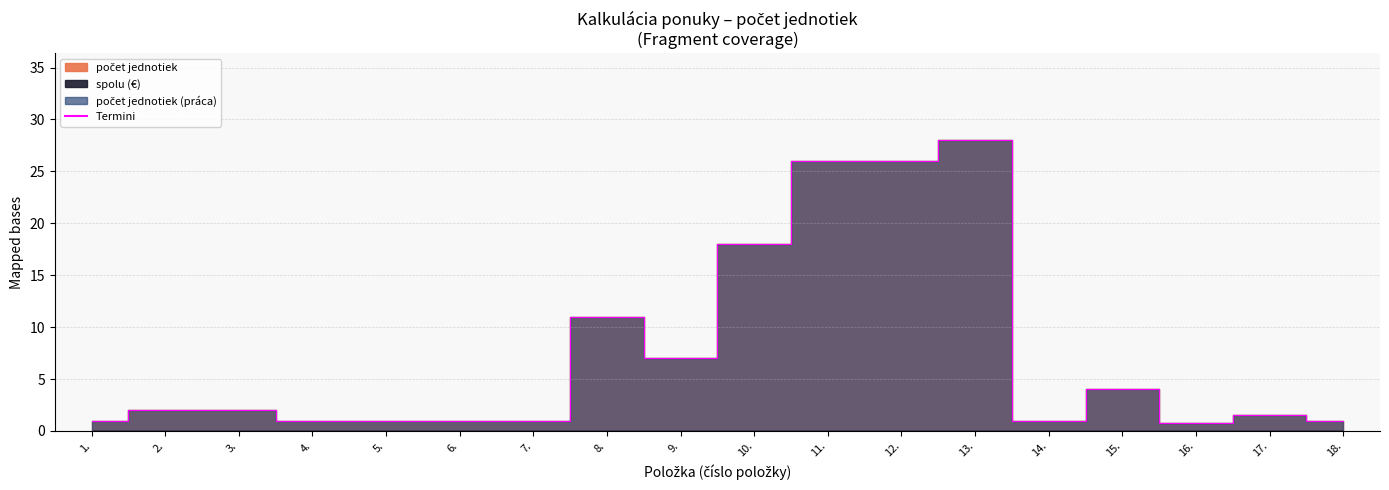

Count the number of values greater than 2.

7